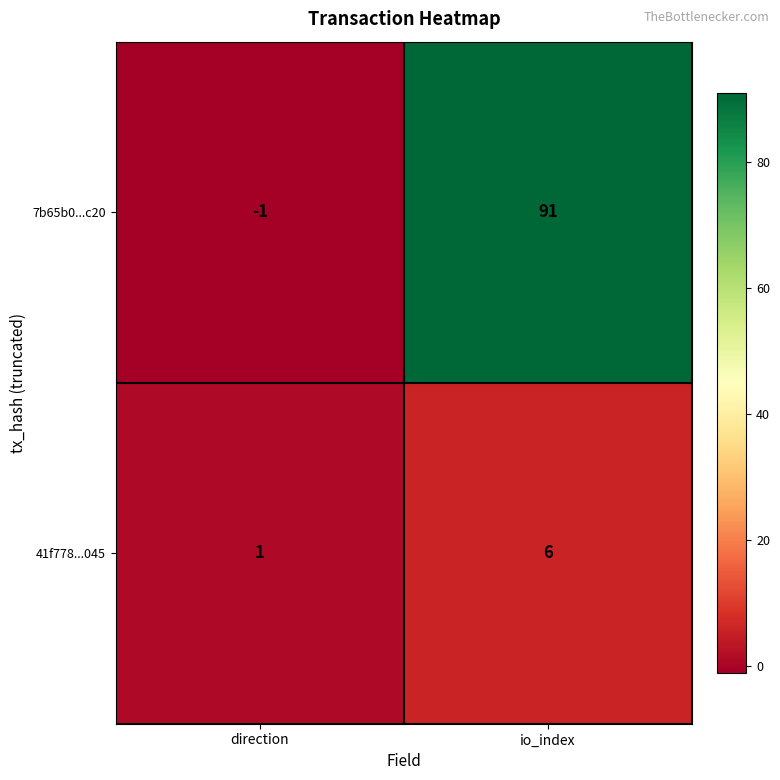

Rank the series by their average value, from highest to lowest.

7b65b0...c20, 41f778...045